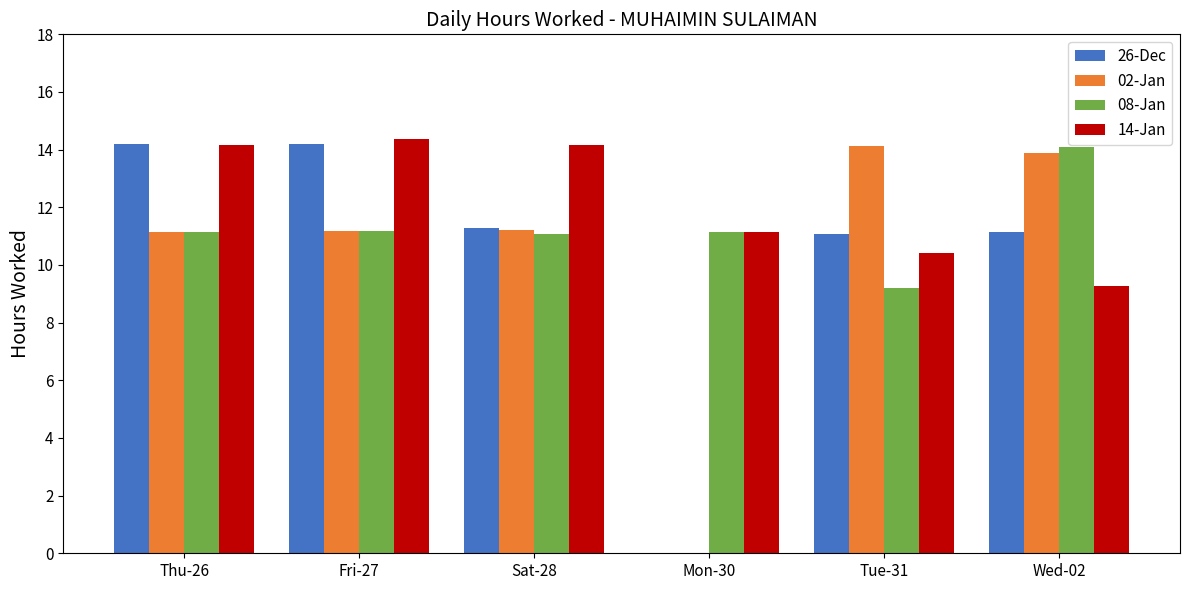

At which label does 08-Jan reach its peak?

Wed-02